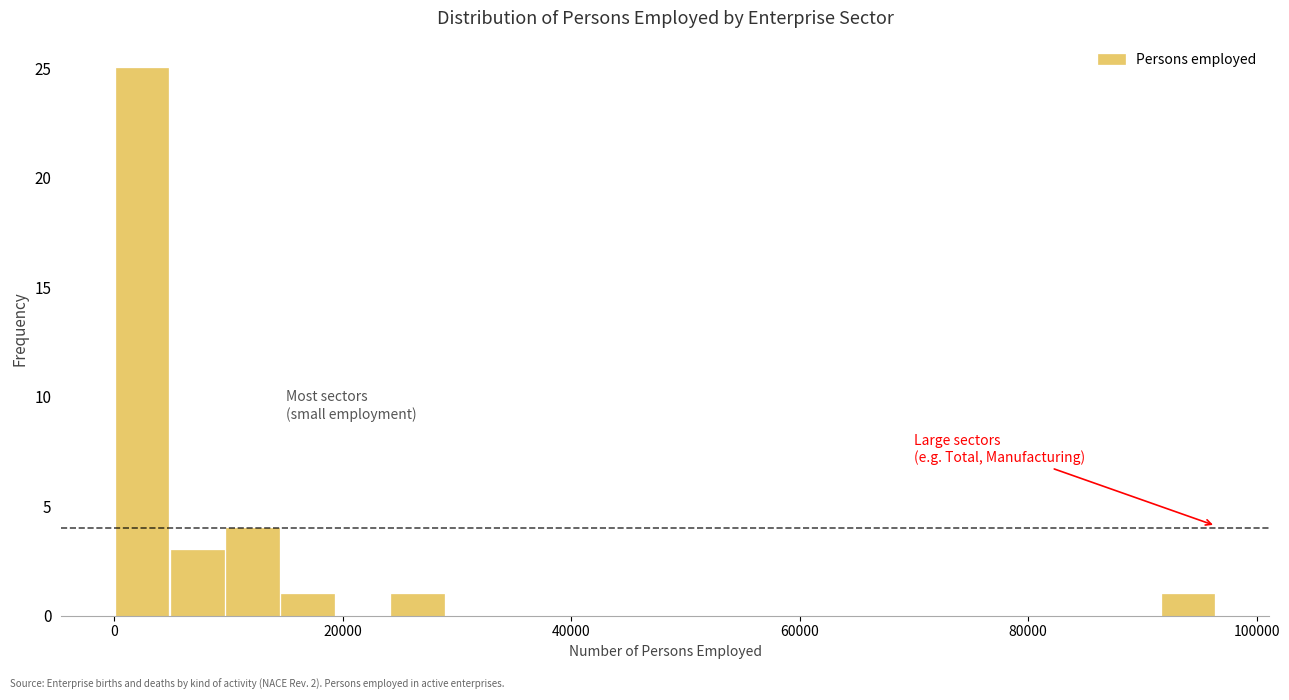

Around what value on the x-axis is the tallest bar? Give the approximate position of its centre, as read against the axis.

2000